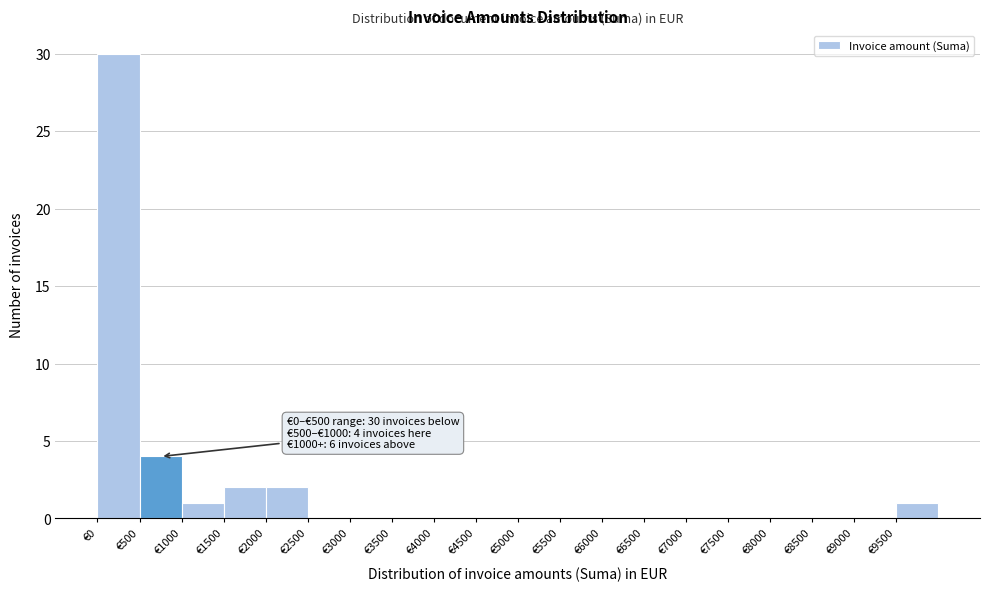

Over which range of the x-axis is the bar tallest?

0 to 500